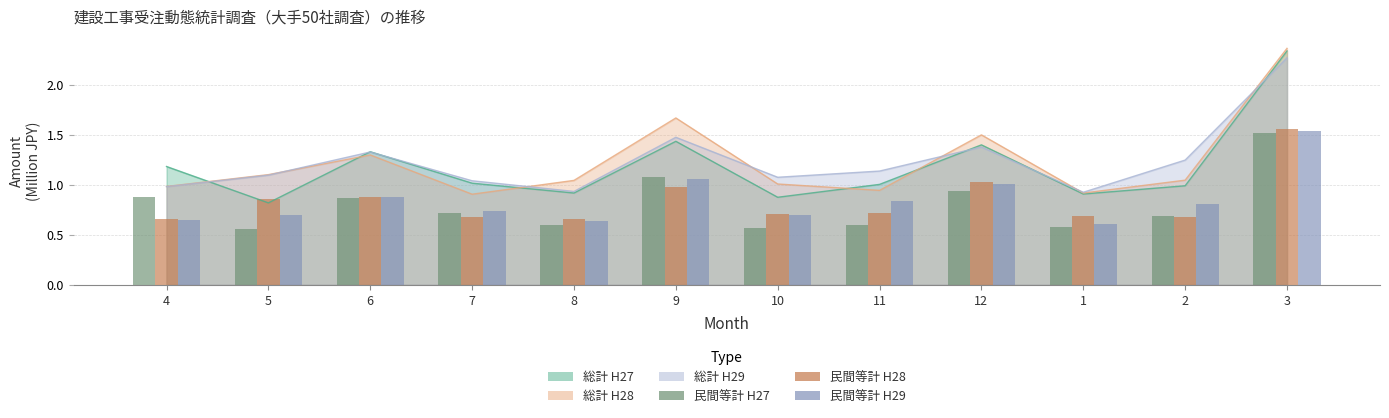

What is the value of the 民間等計_H29 bar at the 1st from the left?

0.6